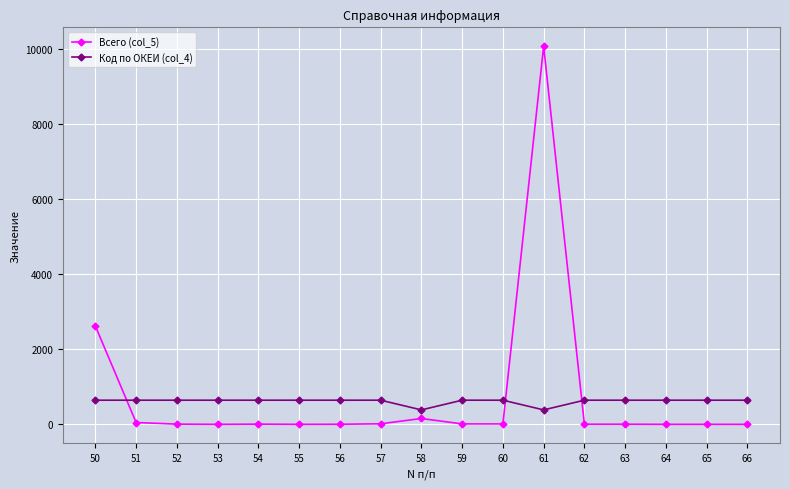

Between which two adjacent categories do Всего (col_5) and Код по ОКЕИ (col_4) first intersect?

50 and 51